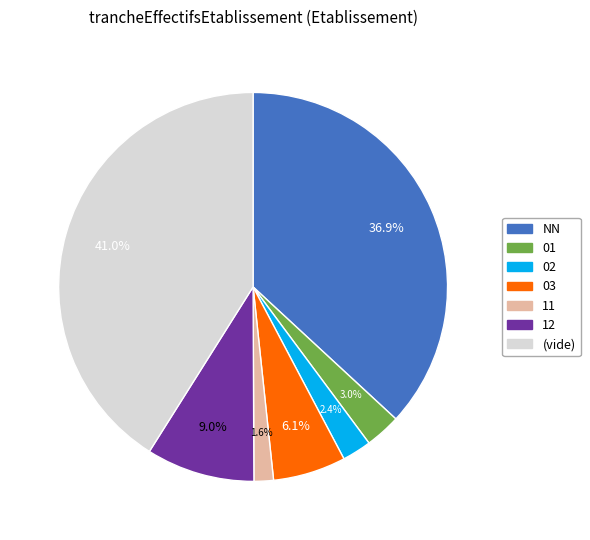

What percentage is NOT represented by 12?

91.0%